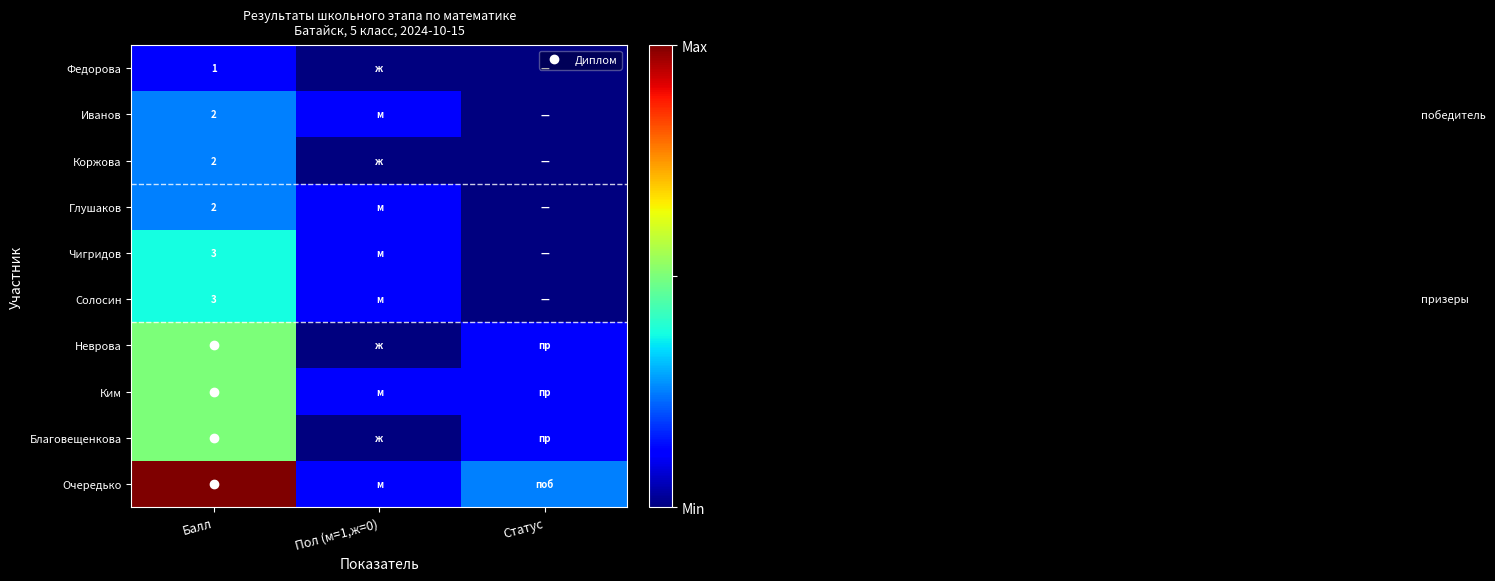

Is it true that Солосин equals 0 at Статус?

True